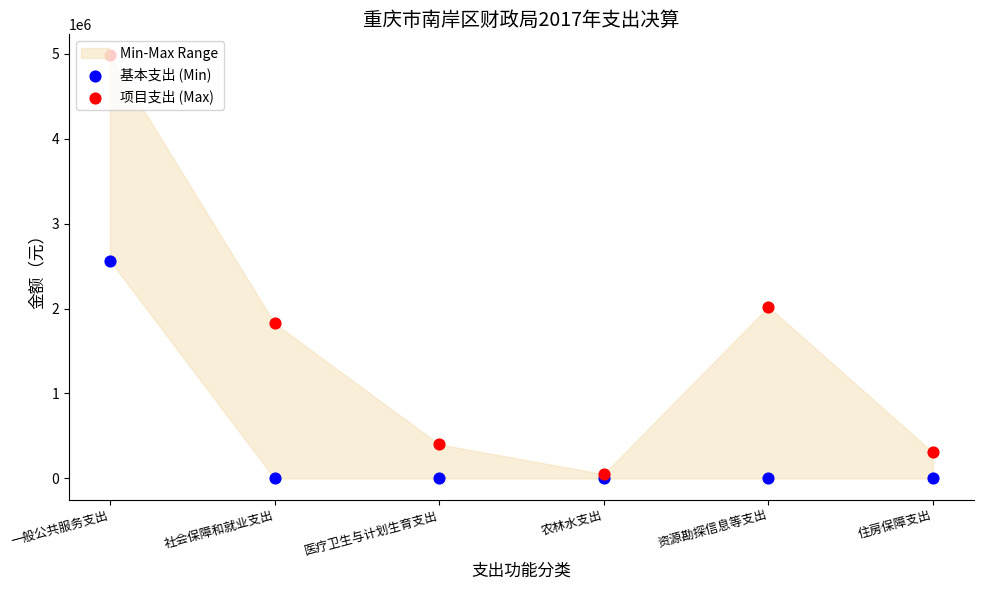

At which category is the sum across all series the highest?

一般公共服务支出